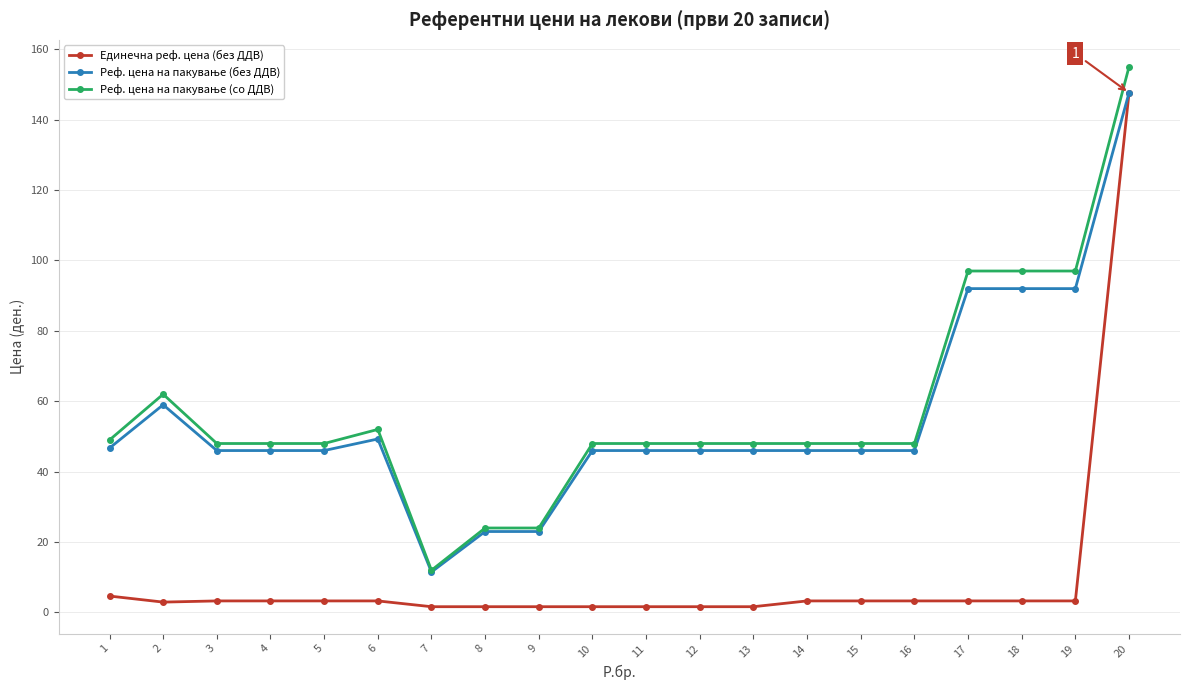

What is the value of the Единечна реф. цена (без ДДВ) point at the 1st from the left?

4.7